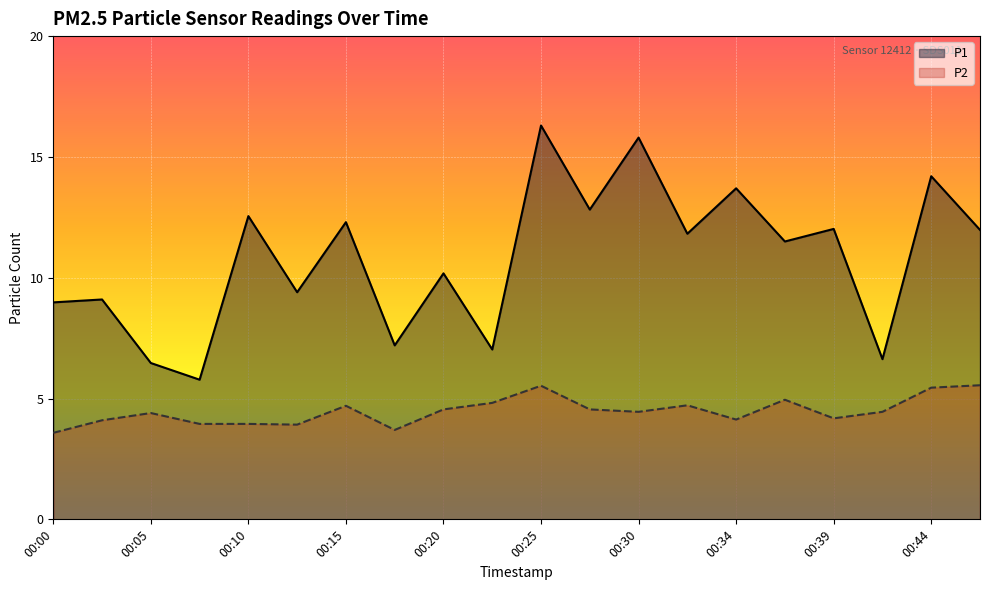

What is the total value across all series at 00:25?

21.8